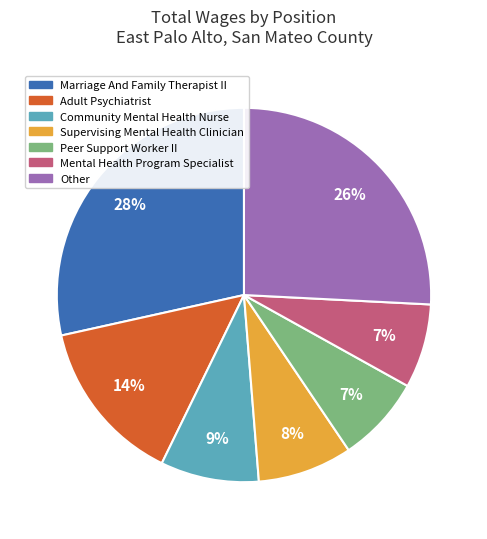

Is there a majority slice in this chart?

No